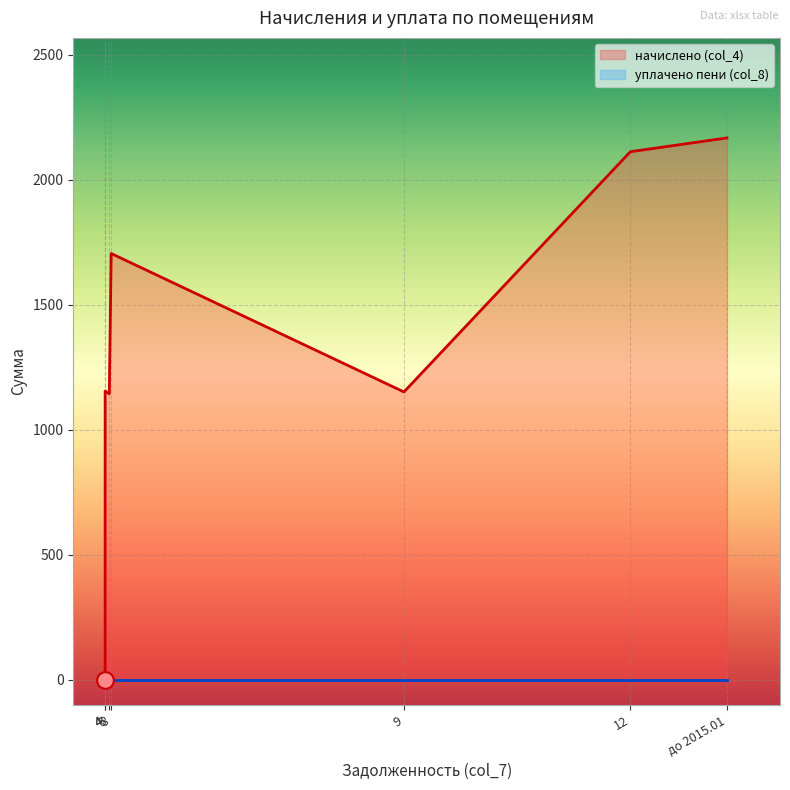

Is the value of начислено (col_4) at 5 greater than the value of уплачено пени (col_8) at 4?

Yes